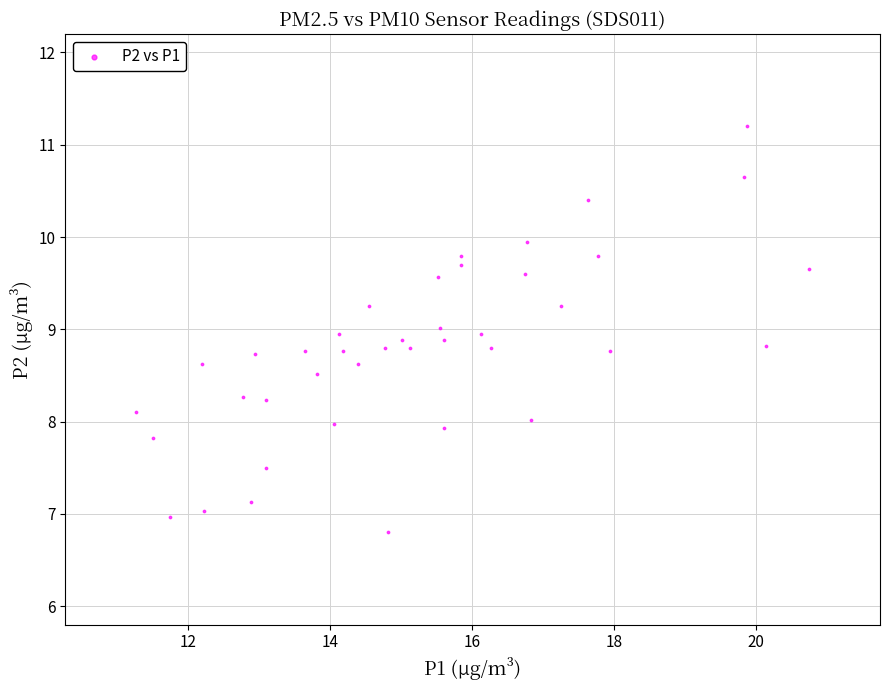

What is the range of Y values (max minus min)?

4.4